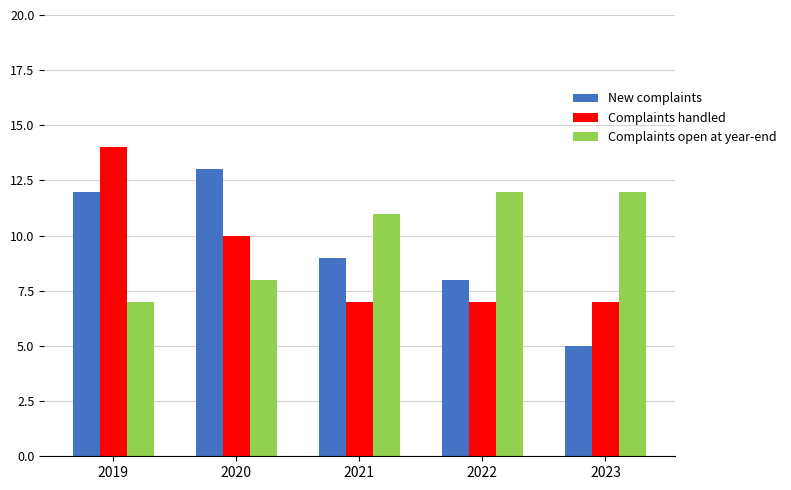

Is the value of Complaints handled at 2023 greater than the value of Complaints open at year-end at 2021?

No